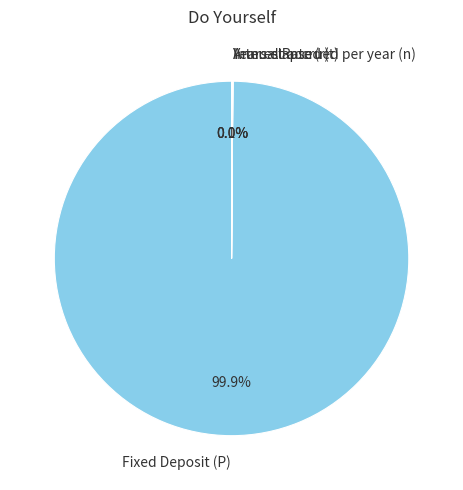

Which slice represents more than half of the pie?

Fixed Deposit (P)